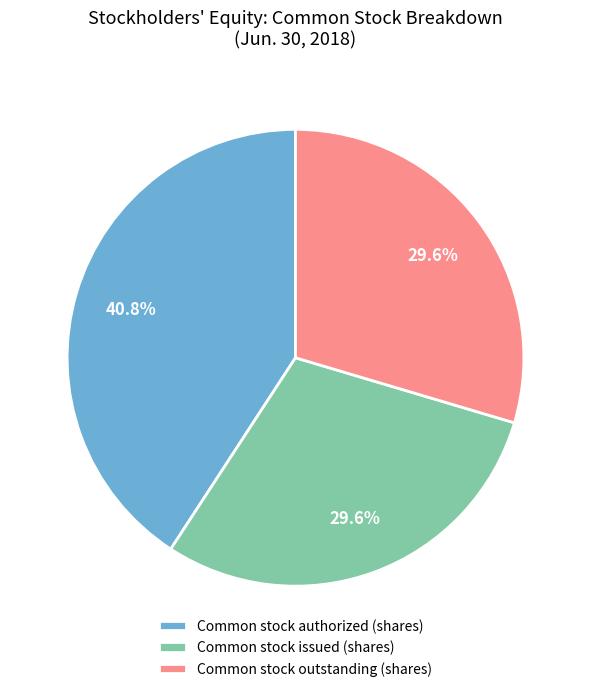

Combined, do Common stock issued (shares) and Common stock authorized (shares) account for over 50%?

Yes